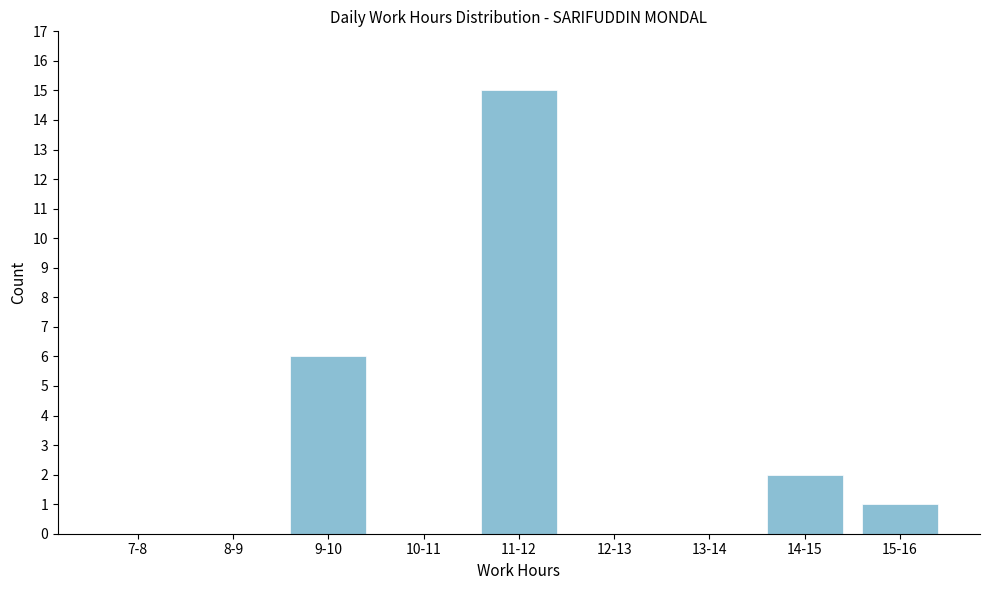

Reading right to left, transcribe all the data shown in this chart.

15-16=1	14-15=2	13-14=0	12-13=0	11-12=15	10-11=0	9-10=6	8-9=0	7-8=0